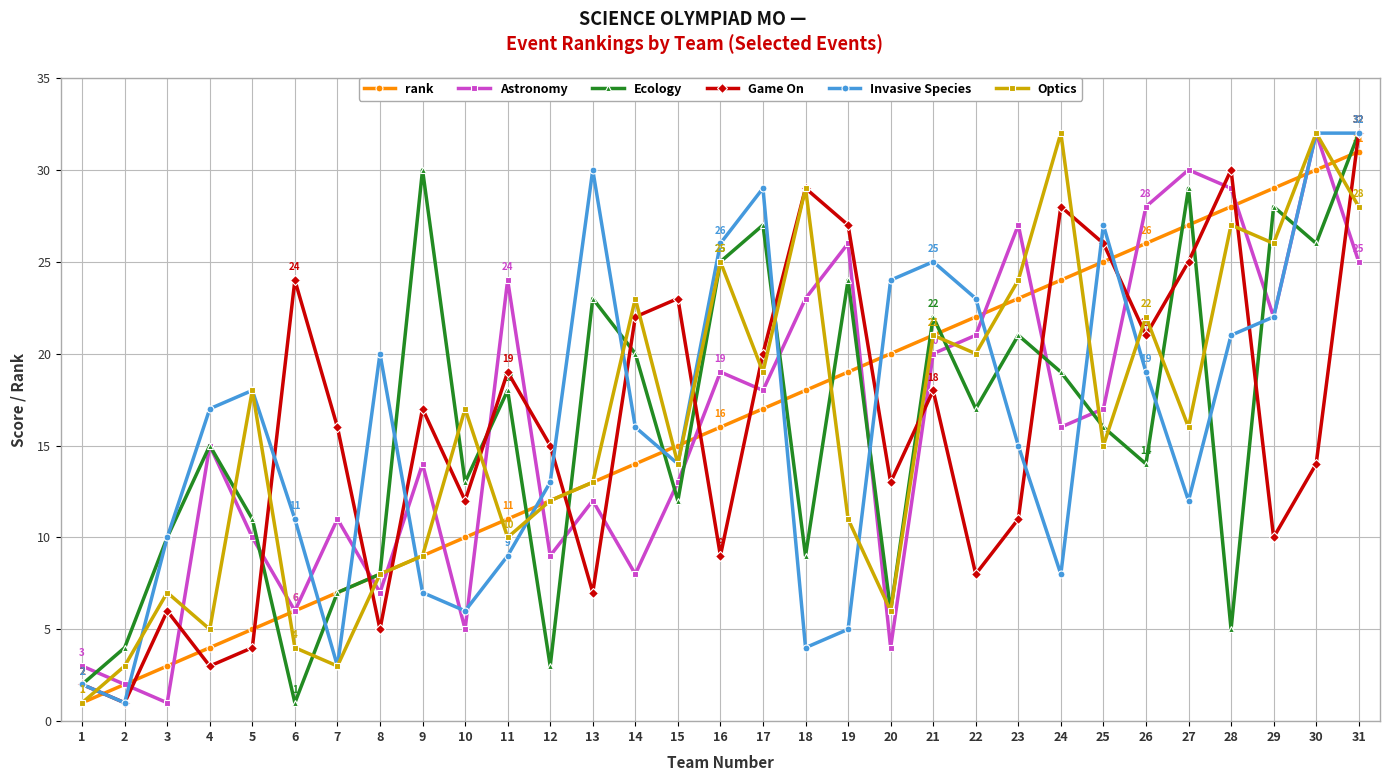

Rank the categories by Game On value from highest to lowest.

31, 28, 18, 24, 19, 25, 27, 6, 15, 14, 26, 17, 11, 21, 9, 7, 12, 30, 20, 10, 23, 29, 16, 22, 13, 3, 8, 5, 4, 1, 2